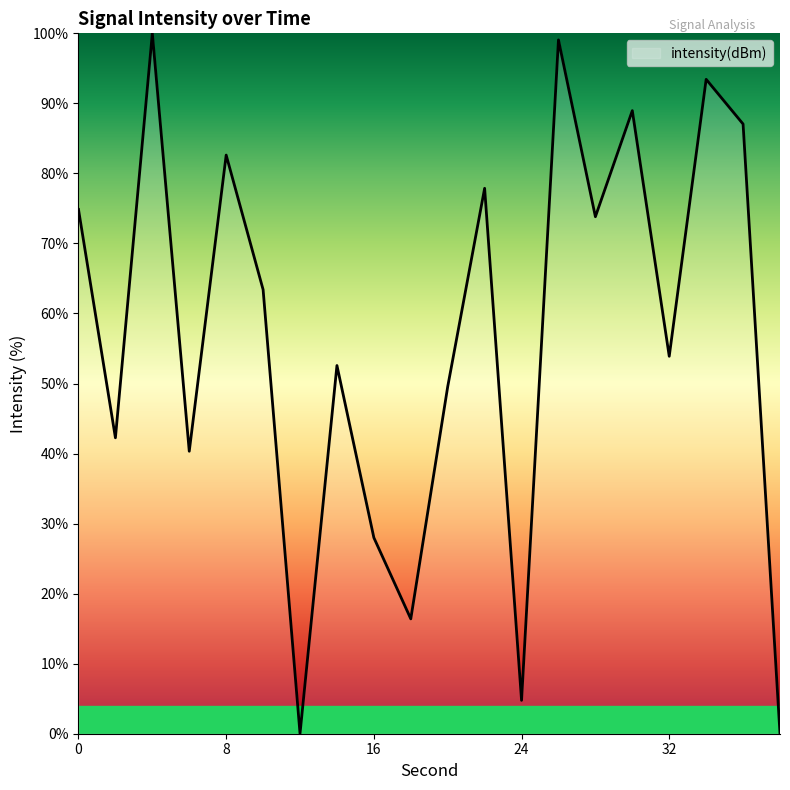

What is the difference between the maximum and minimum values?

100.0